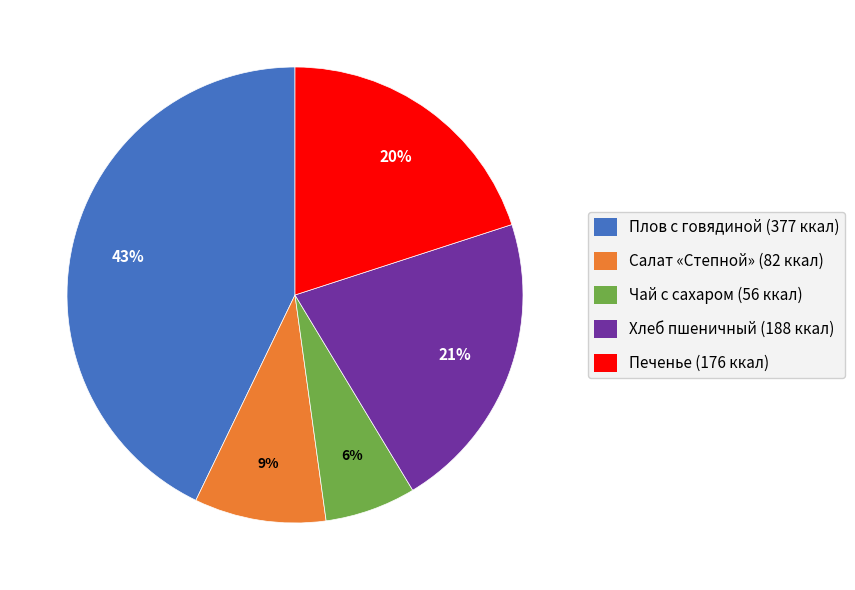

The Салат «Степной» slice represents 1% of the pie. True or false?

False